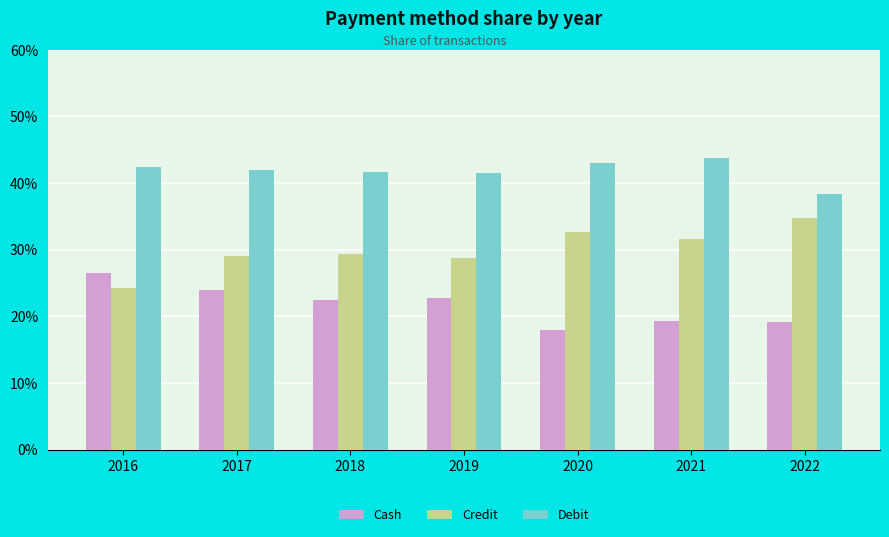

True or false: Cash has a value of 0.4 at 2016.

False